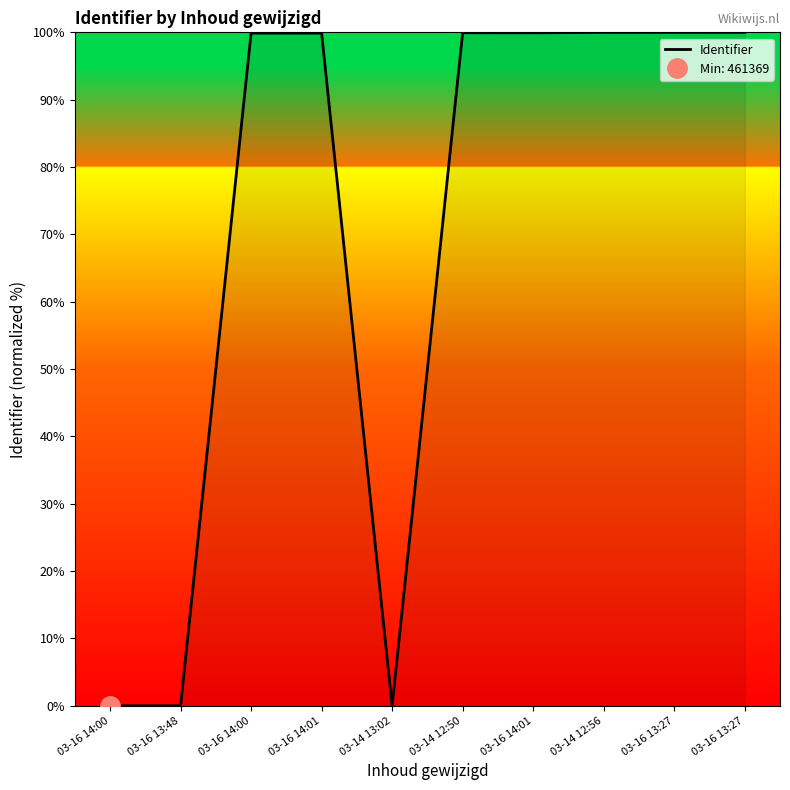

How many values are below 99?

3